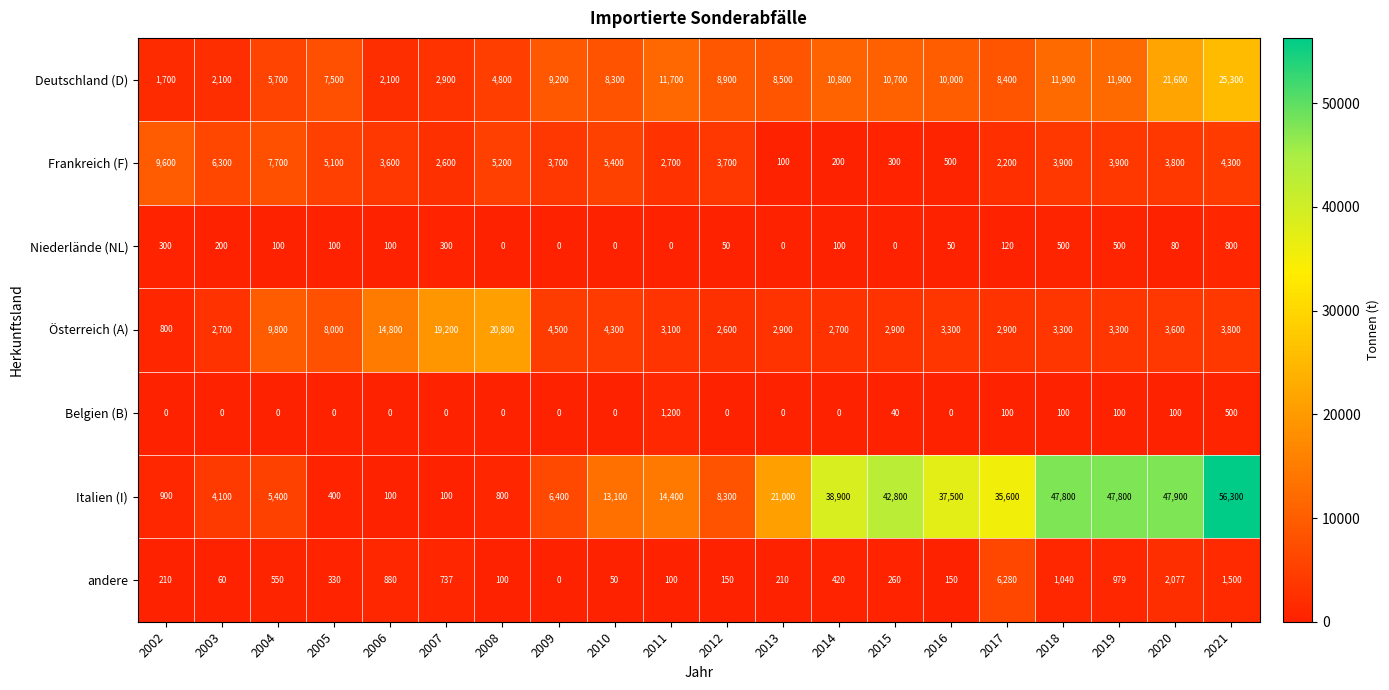

Rank the series at 2005 from highest to lowest value.

Österreich (A), Deutschland (D), Frankreich (F), Italien (I), andere, Niederlände (NL), Belgien (B)